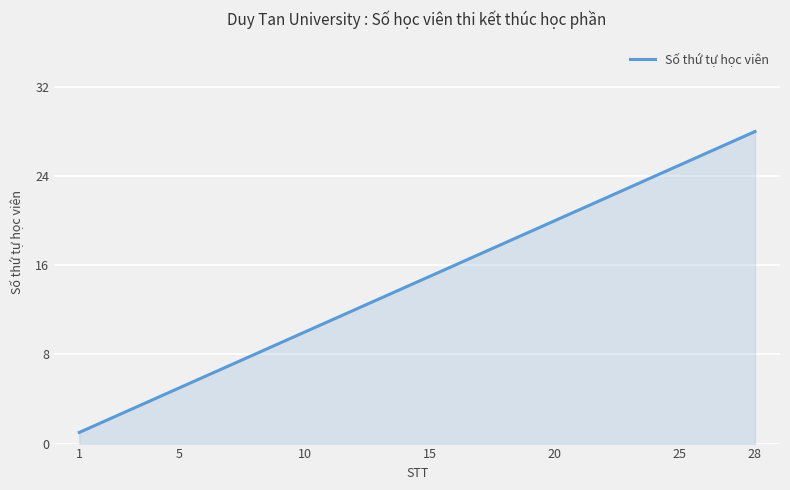

How many lines are shown in the chart?

1